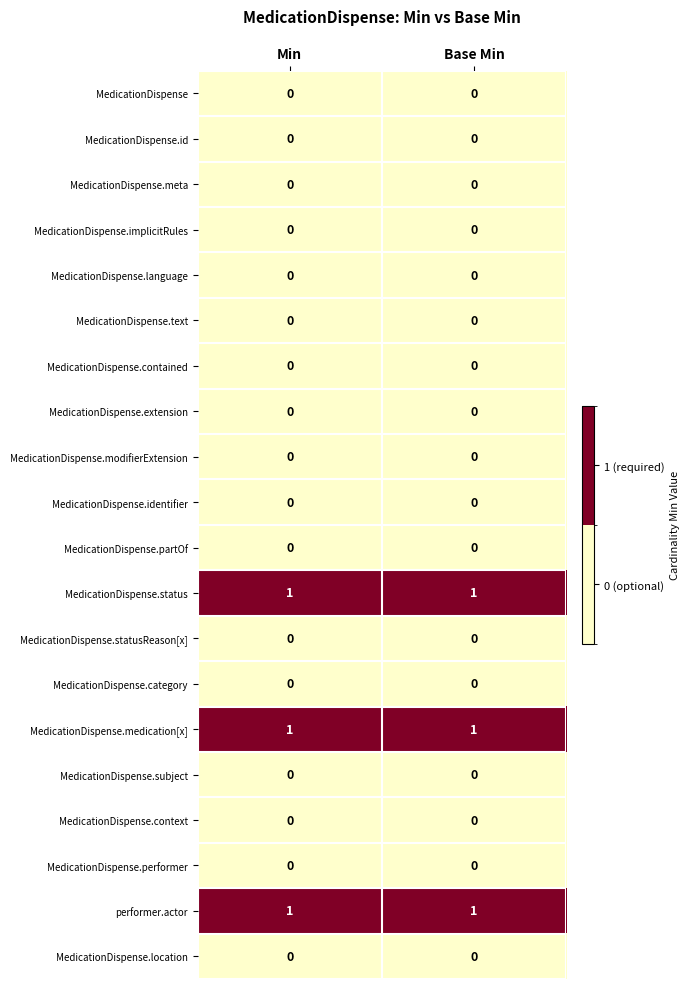

Count the number of categories in the chart.

2